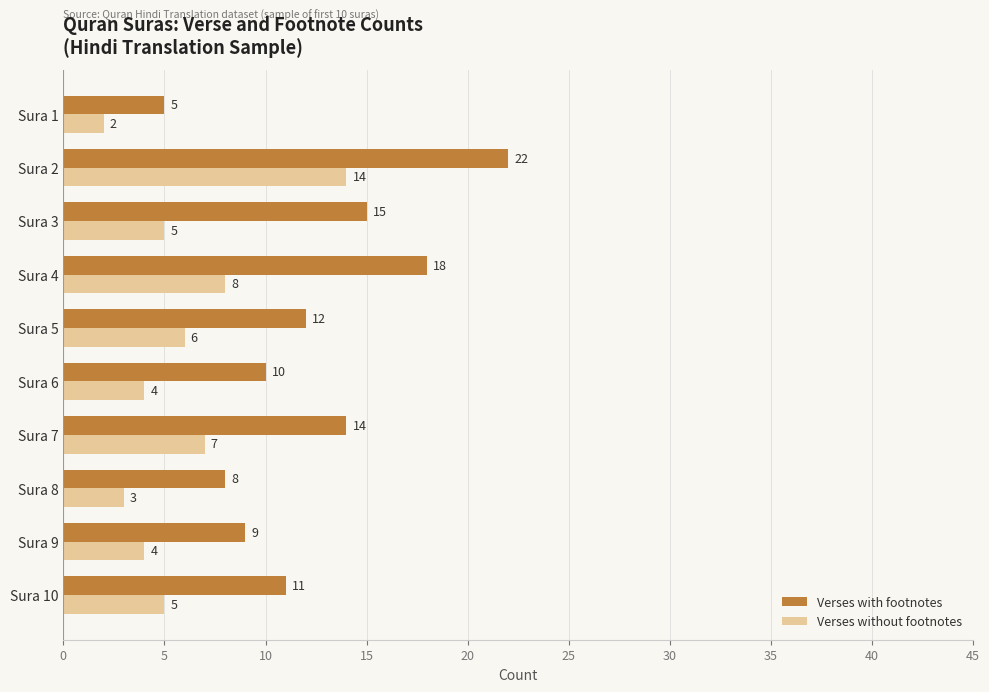

What is the difference between the maximum and second lowest values in the Verses without footnotes series?

11